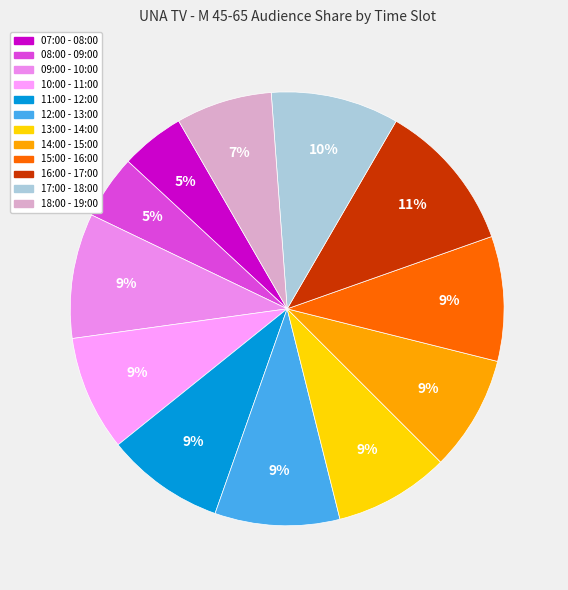

What is the smallest slice in the pie chart?

07:00 - 08:00